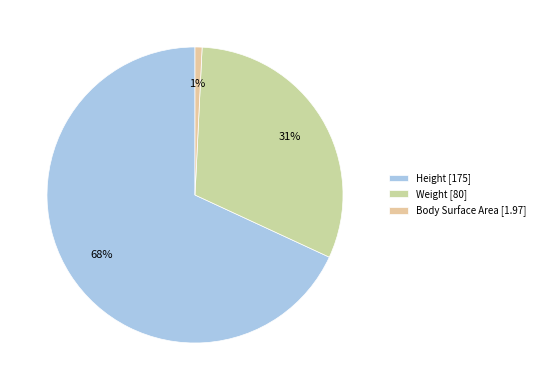

Rank the categories by value from highest to lowest.

Height, Weight, Body Surface Area